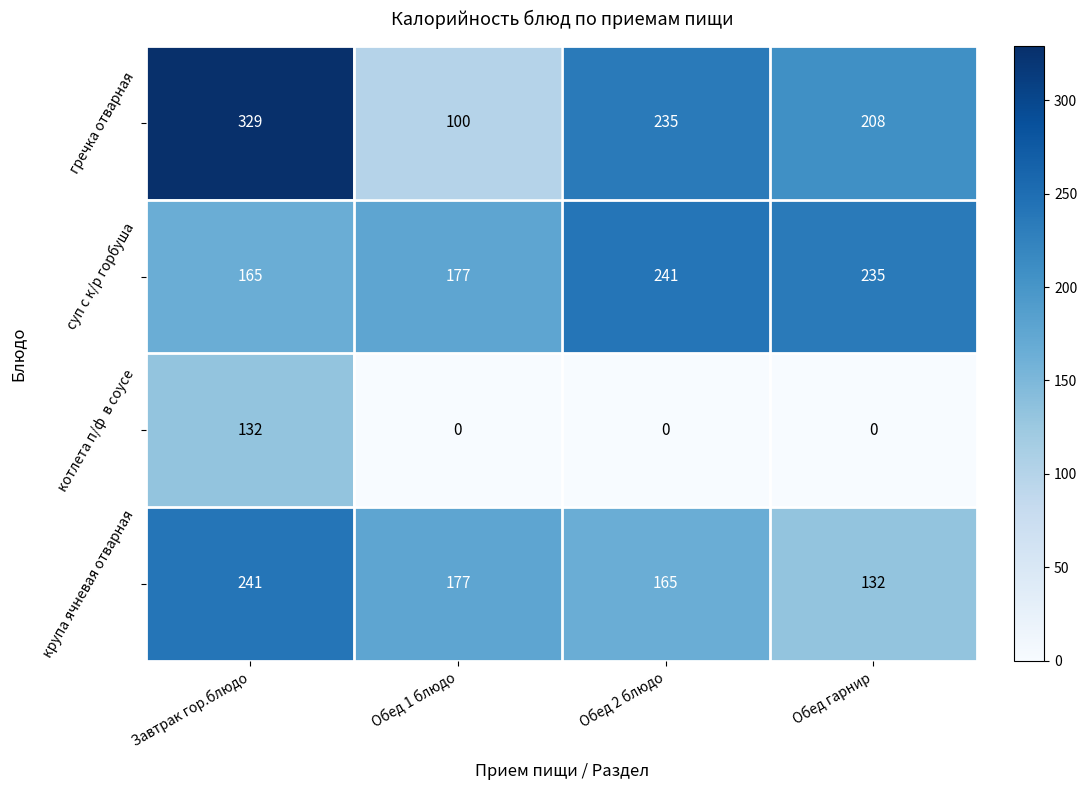

Where does the суп с к/р горбуша series first go above 235?

Обед 2 блюдо